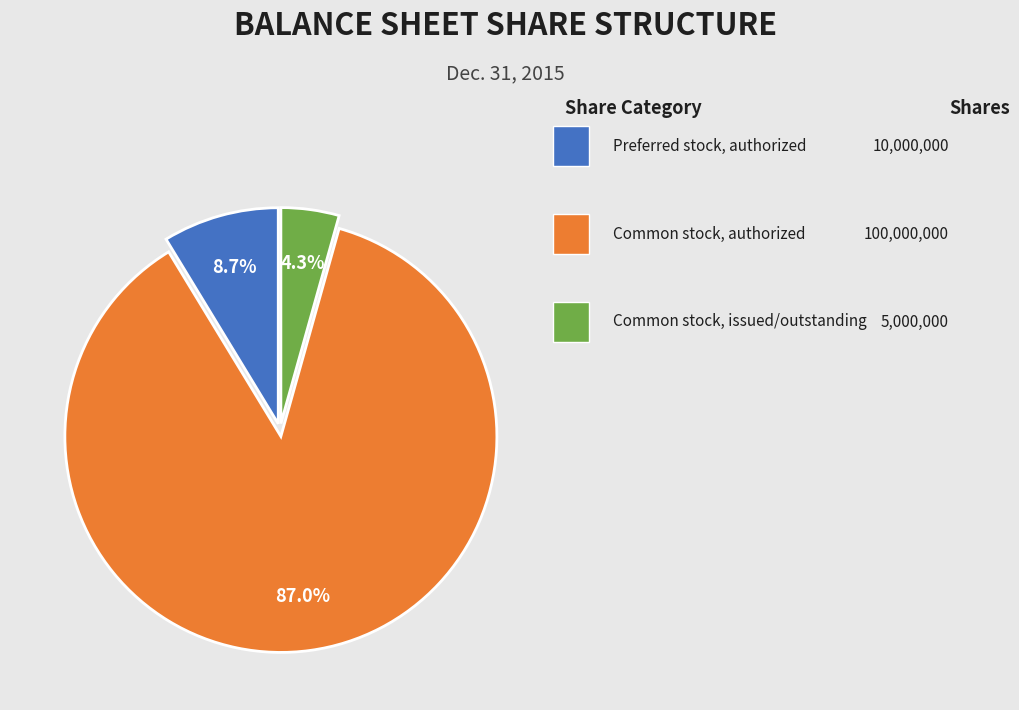

Is there a majority slice in this chart?

Yes